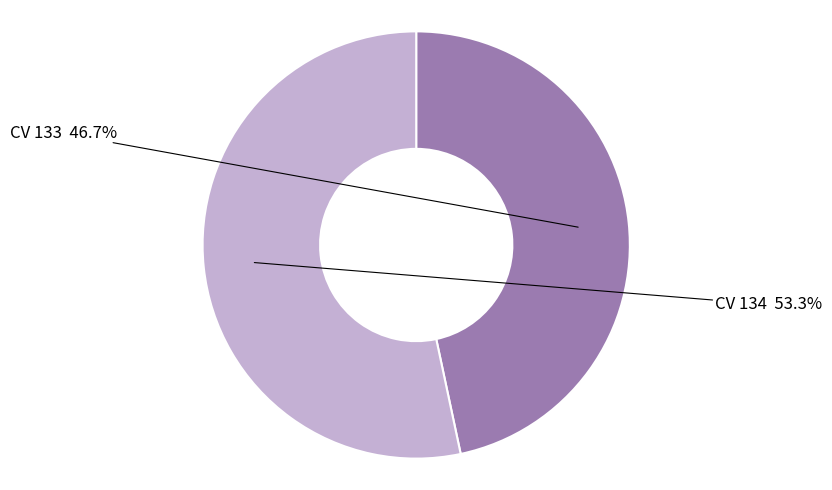

Does any single category account for the majority?

Yes